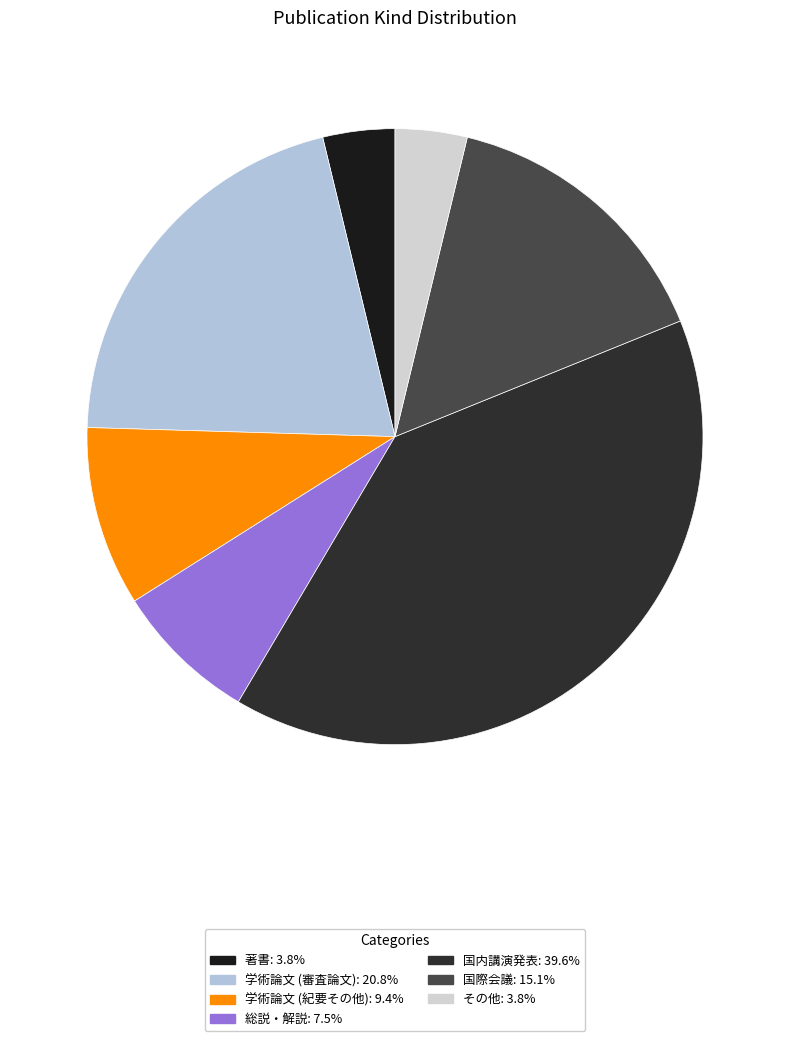

Which has a higher value, 総説・解説 or 国内講演発表?

国内講演発表